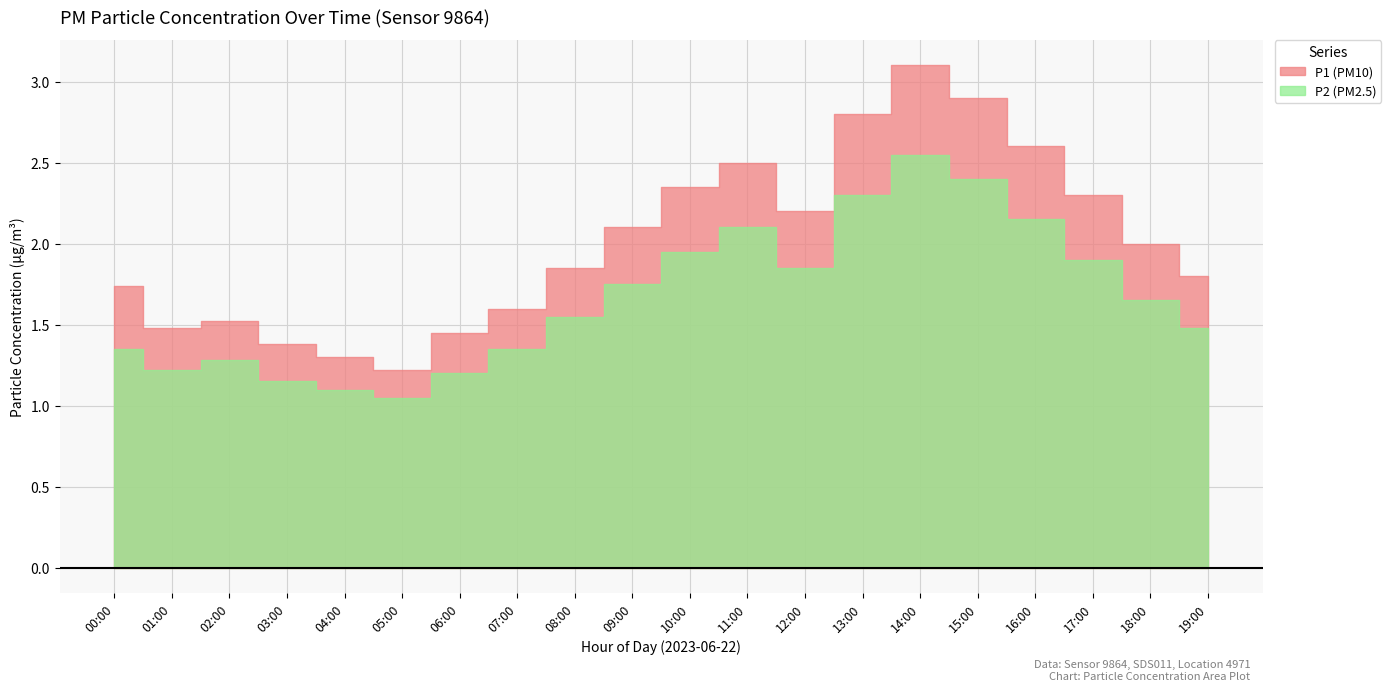

What is the average value of the P1 series?

2.0